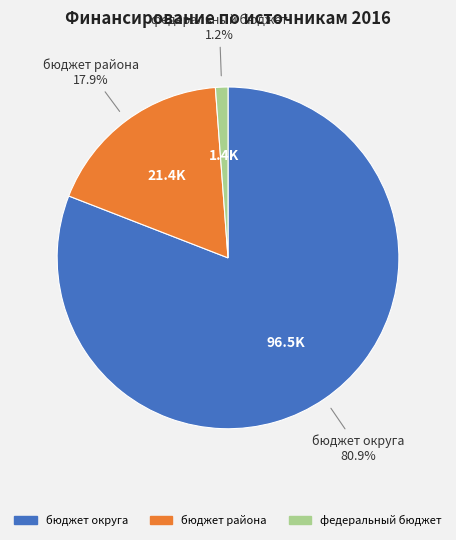

To the nearest percent, what is the difference between the федеральный бюджет and бюджет района slice percentages?

17%